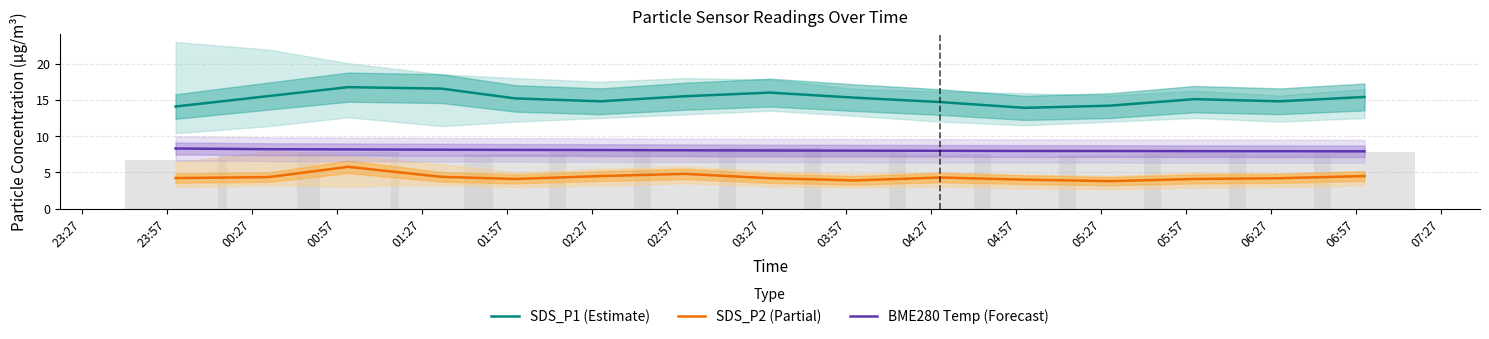

What is the value of the SDS_P2 (Partial) bar at the 11th from the left?

4.0